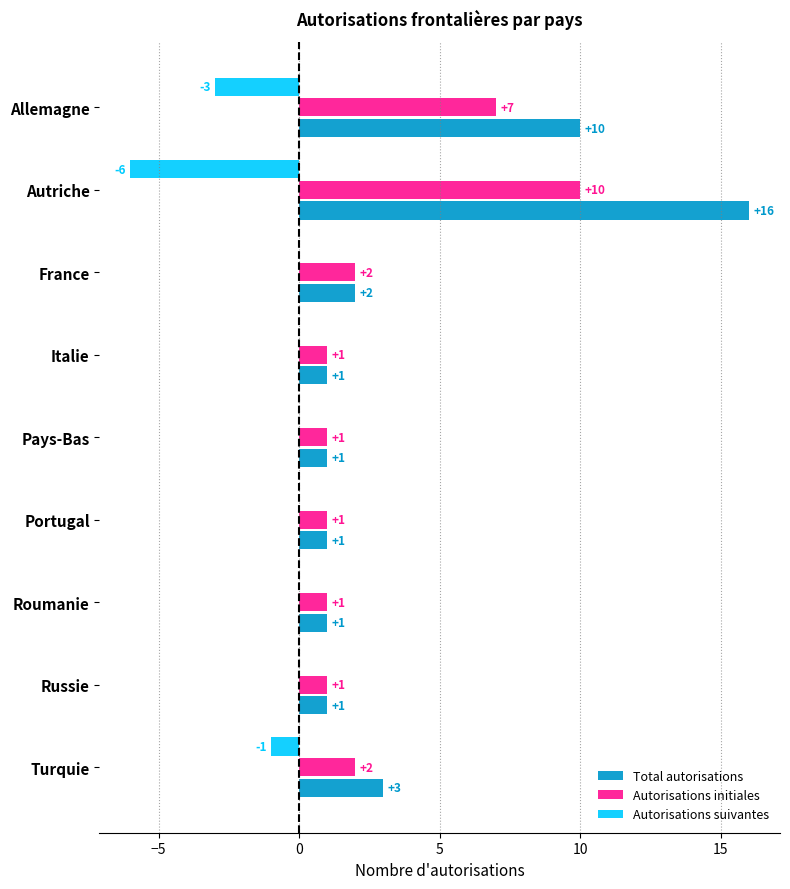

What is the sum of all Total autorisations values?

36